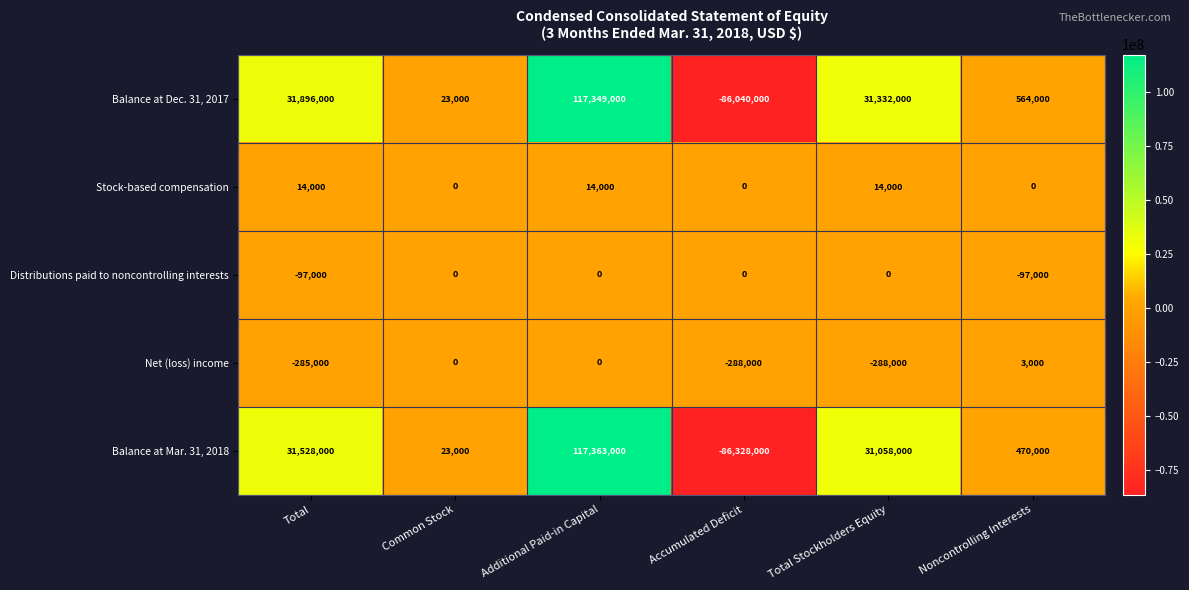

How many data points in Balance at Dec. 31, 2017 are less than 31332000?

3